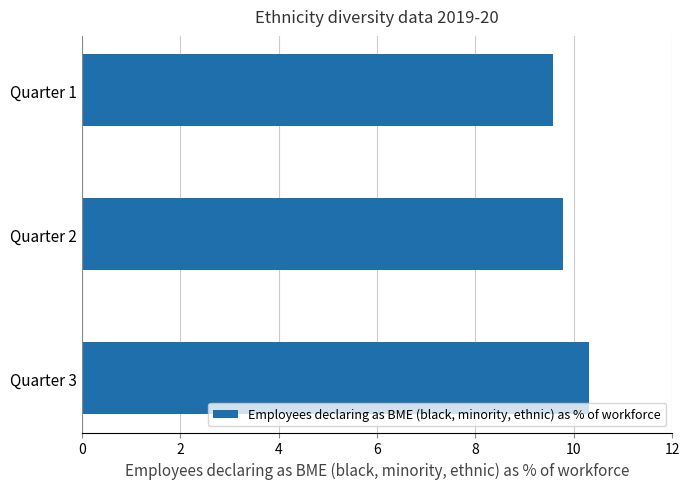

What is the minimum value shown in the chart?

9.6